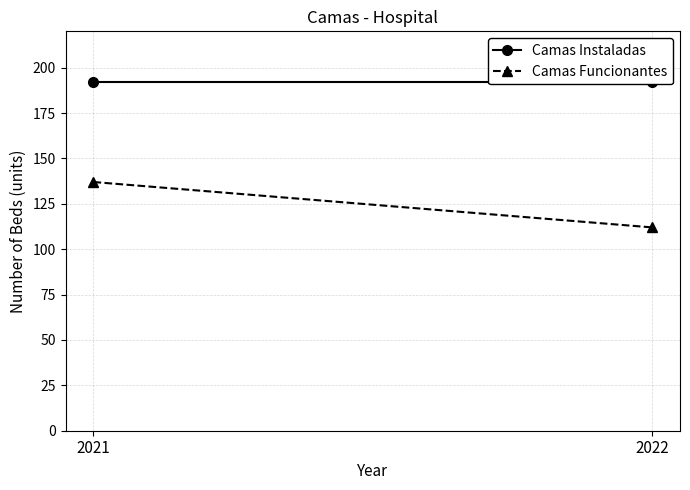

Is the value of Camas Instaladas at 2022 greater than the value of Camas Funcionantes at 2021?

Yes